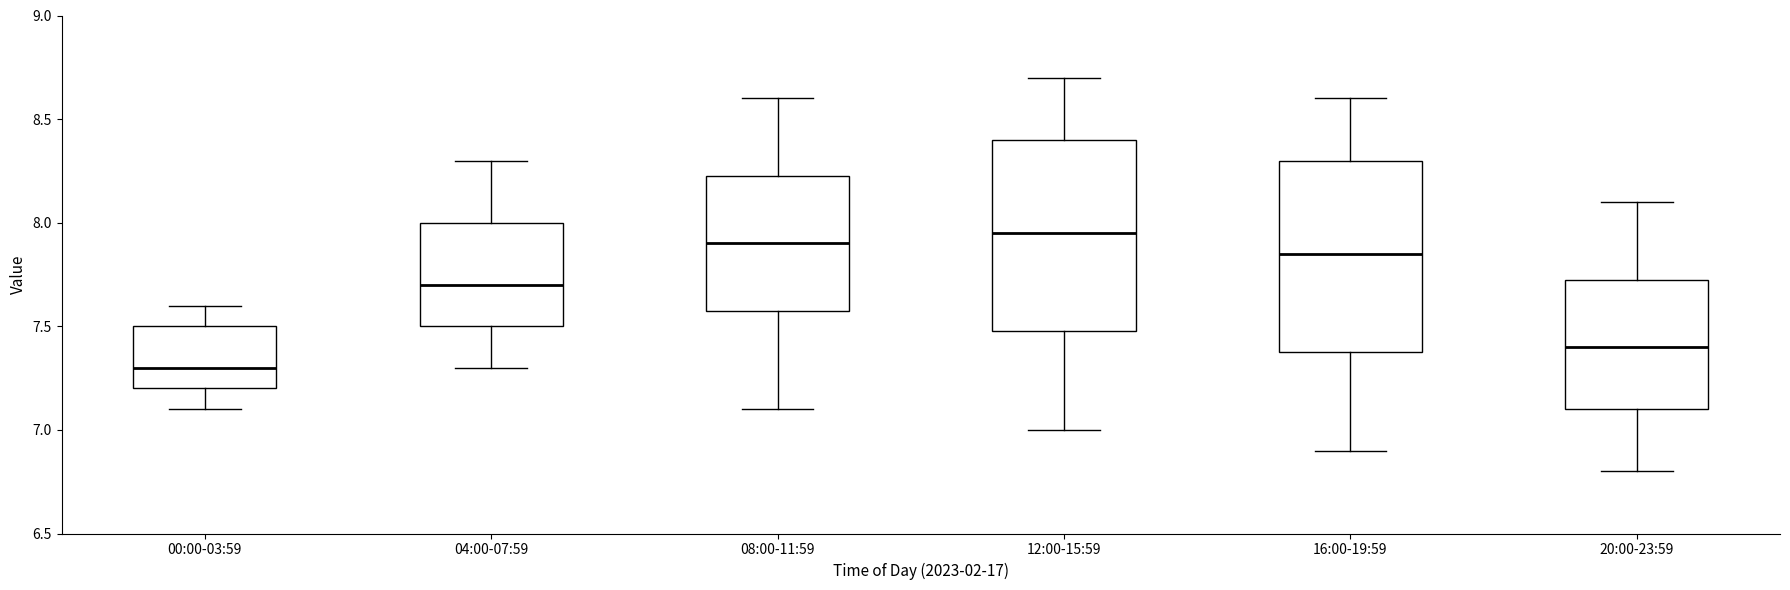

Reading left to right, read every box against the y-axis: the position of its median line, the range the box covers, and the ends of its whiskers. The values are not printed on the chart, so give them approximately, as read against the axis.

00:00-03:59: median 7.30, box 7.20 to 7.50, whiskers 7.10 to 7.60
04:00-07:59: median 7.70, box 7.50 to 8.00, whiskers 7.30 to 8.30
08:00-11:59: median 7.90, box 7.60 to 8.25, whiskers 7.10 to 8.60
12:00-15:59: median 7.95, box 7.50 to 8.40, whiskers 7.00 to 8.70
16:00-19:59: median 7.85, box 7.40 to 8.30, whiskers 6.90 to 8.60
20:00-23:59: median 7.40, box 7.10 to 7.75, whiskers 6.80 to 8.10